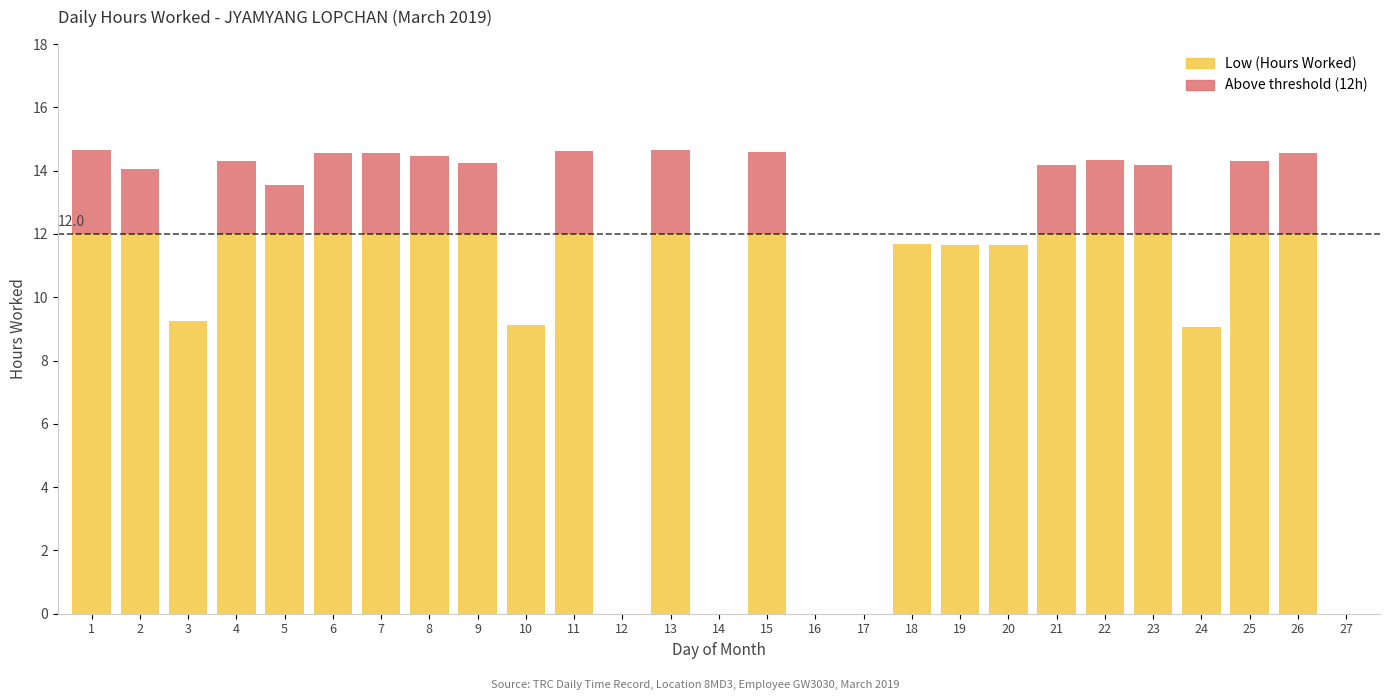

How many data points does each series have?

27